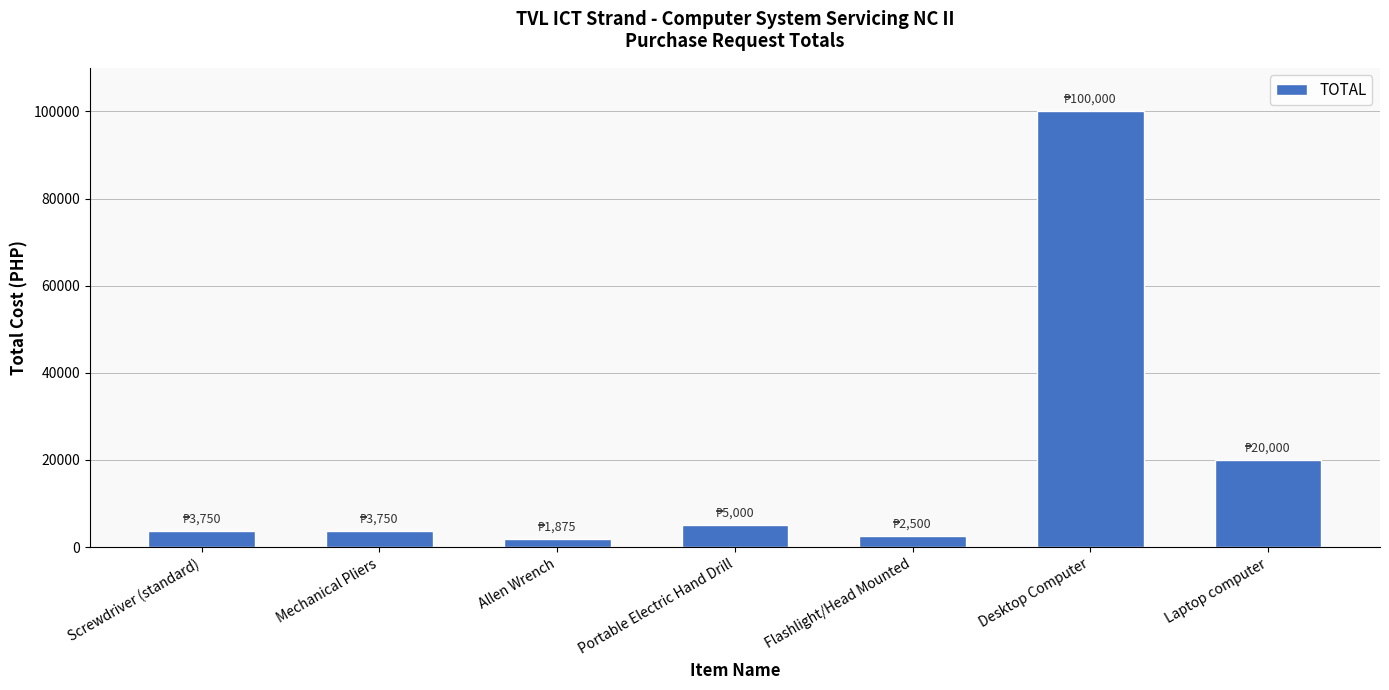

The value at Portable Electric Hand Drill is 5000. True or false?

True